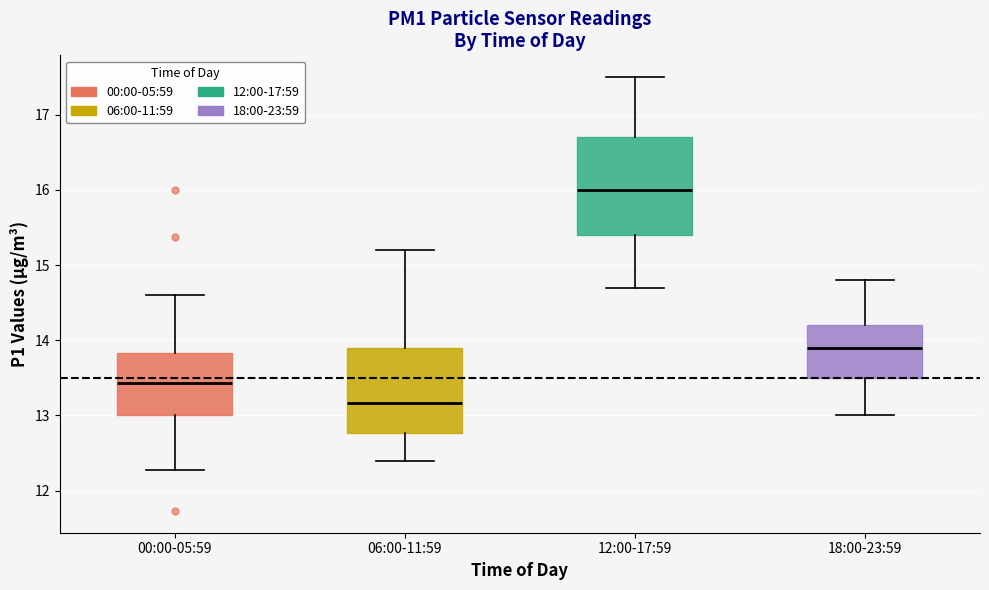

Where is the upper edge of the box for 18:00-23:59 on the y-axis? The values are not printed on the chart, so give them approximately, as read against the axis.

14.2